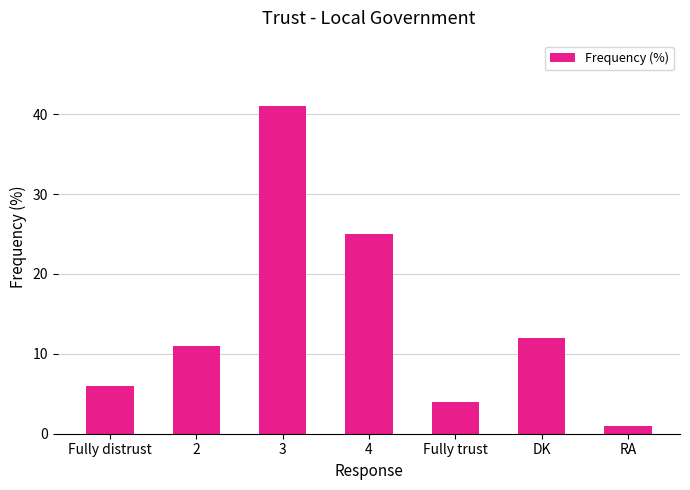

What is the difference between the maximum and minimum values?

40